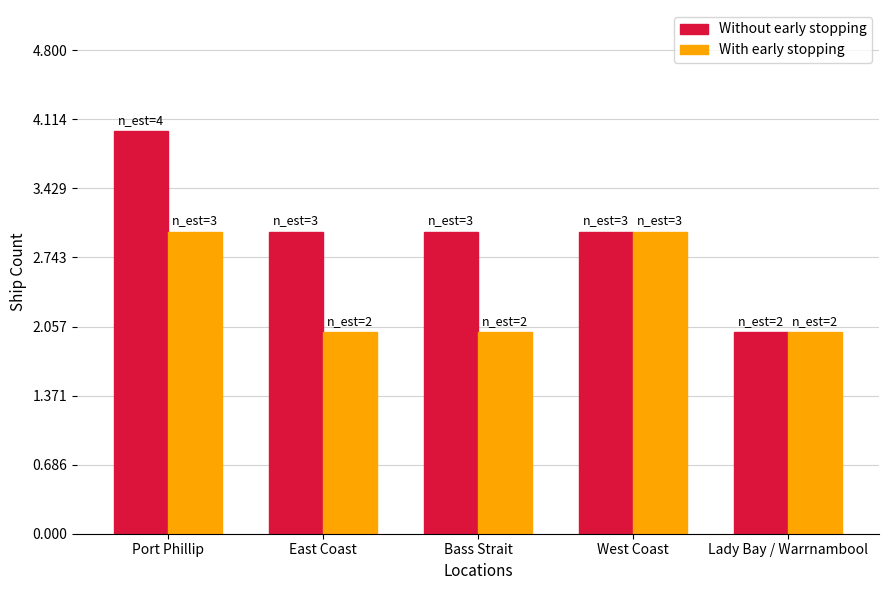

What are all the series names shown in the legend?

Without early stopping, With early stopping